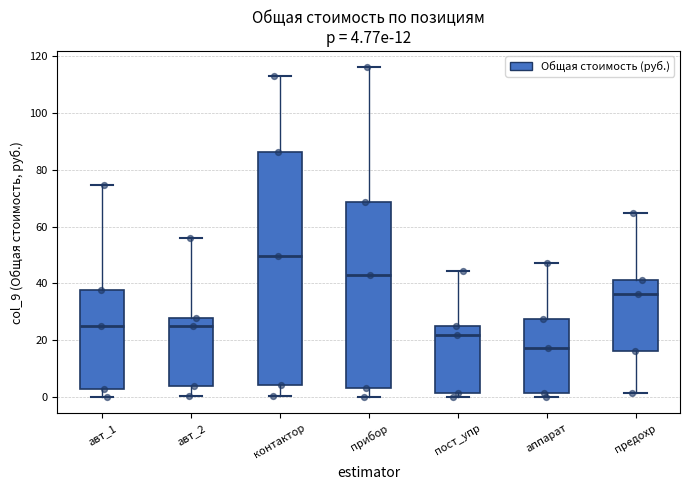

Which box is the tallest, from its lower edge to its upper edge?

контактор